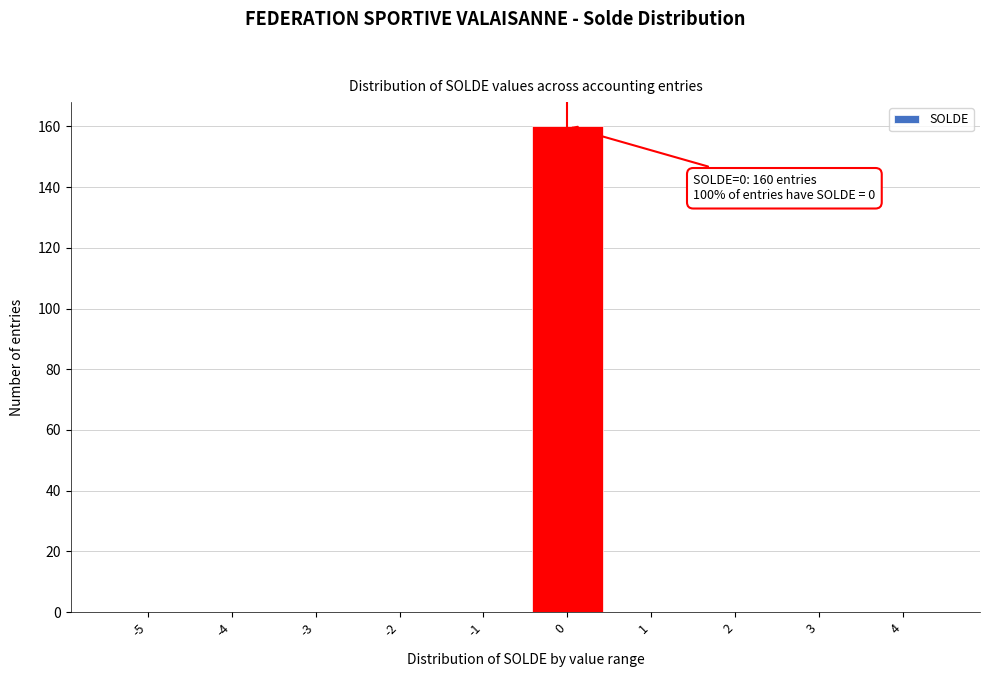

Reading left to right, what are all the values shown in this chart?

-5=0	-4=0	-3=0	-2=0	-1=0	0=160	1=0	2=0	3=0	4=0